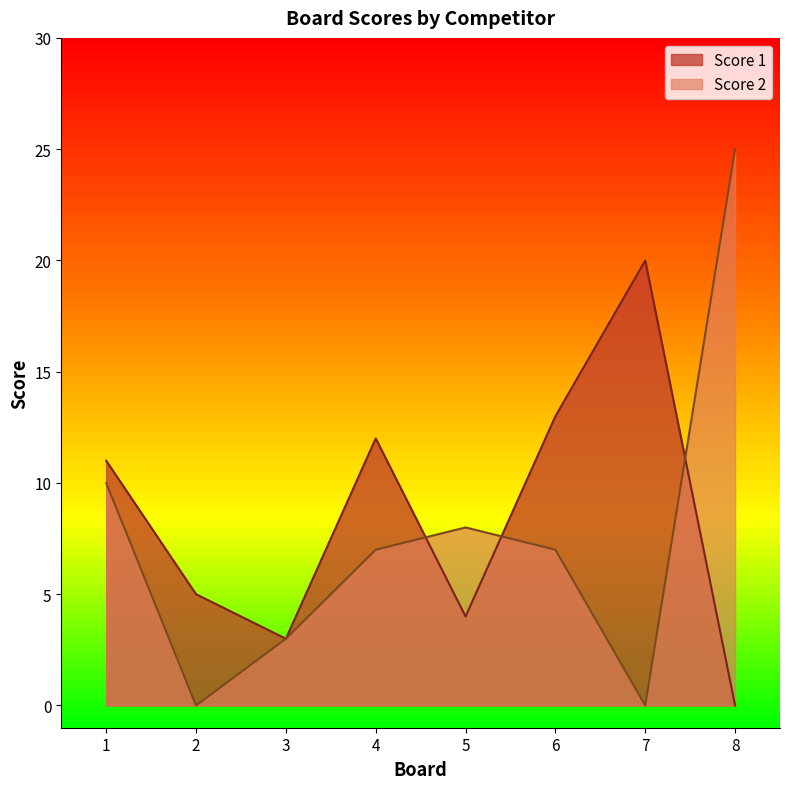

In Score 2, how many points are higher than both neighbors (excluding endpoints)?

1